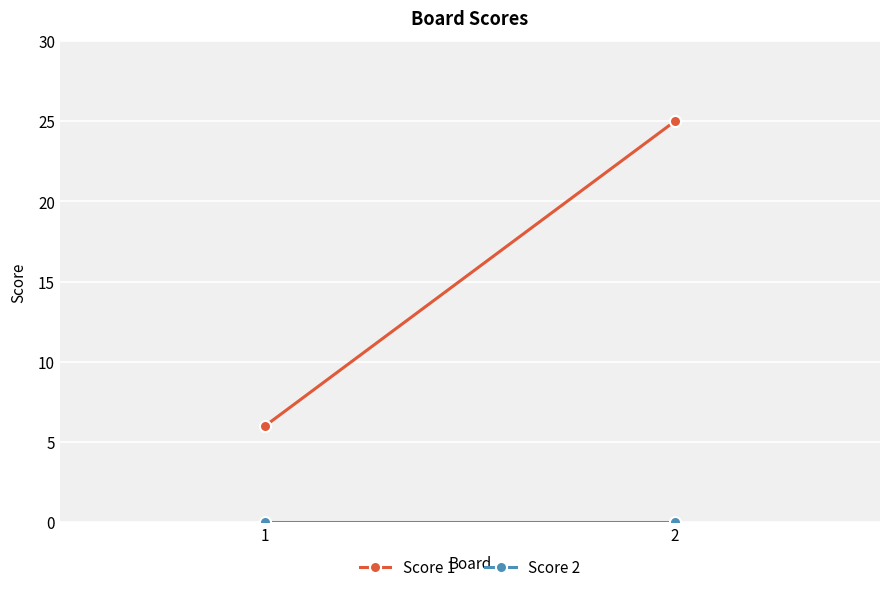

Count the number of categories in the chart.

2